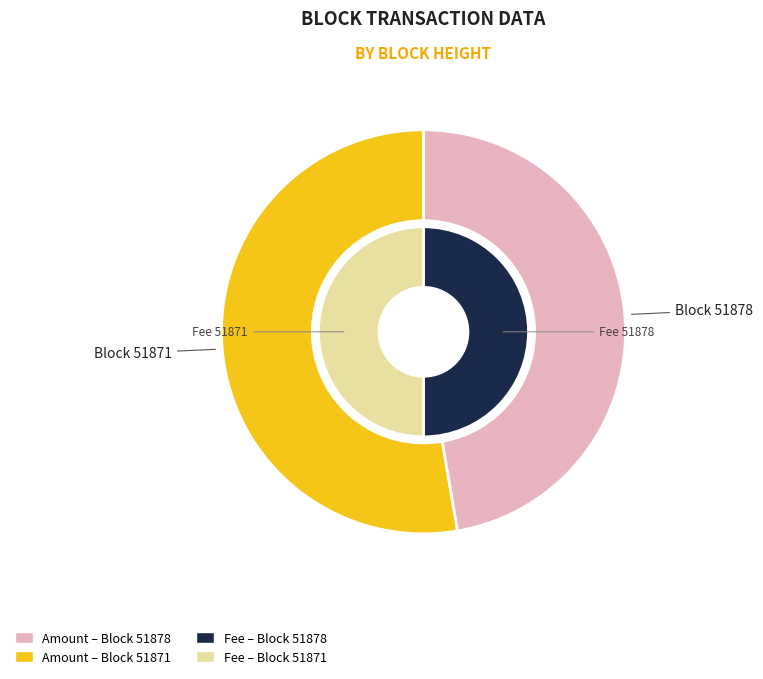

Combined, do 51871 and 51878 account for over 50%?

Yes